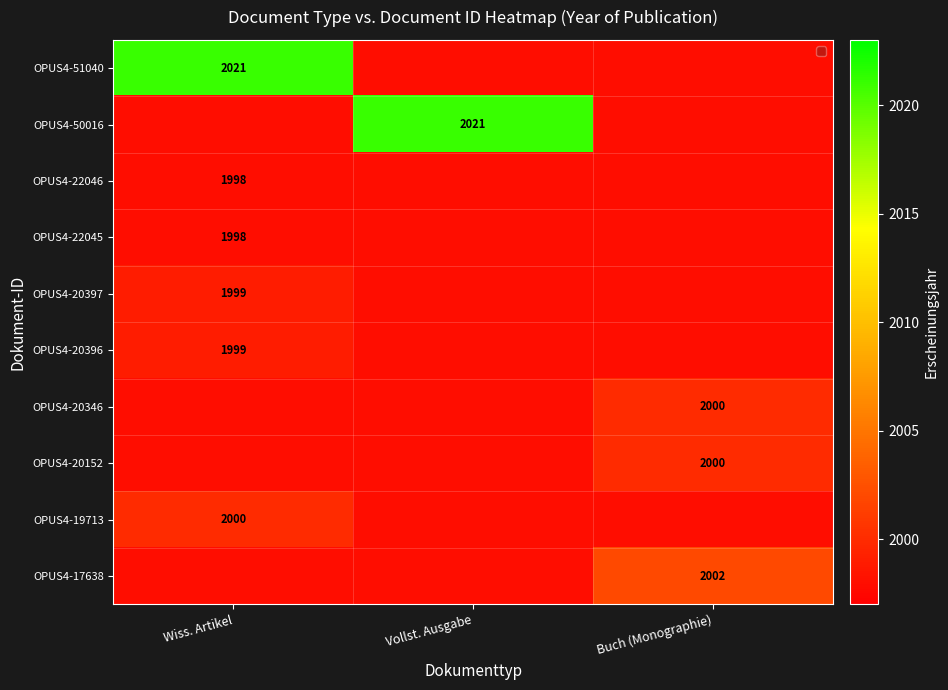

Is it true that OPUS4-20152 equals 0 at Wiss. Artikel?

True